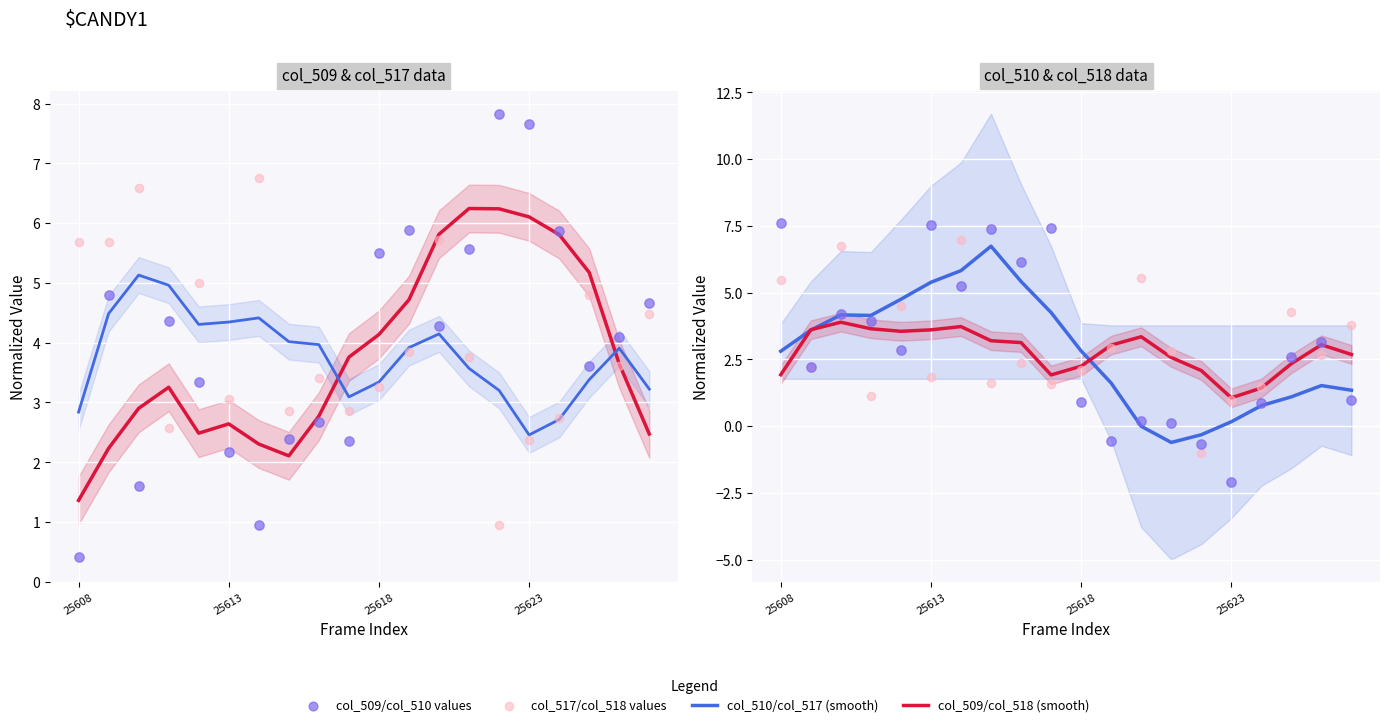

Which series has the widest spread of Y values?

col_510